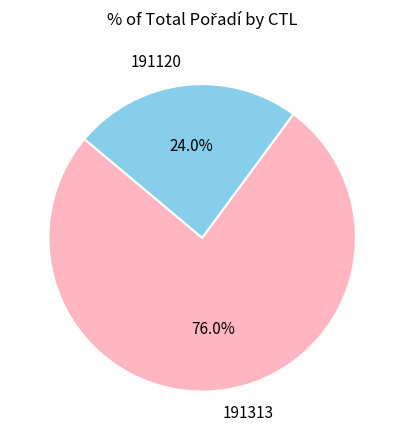

Approximately how many times larger is the value at 191120 compared to 191313?

0.3